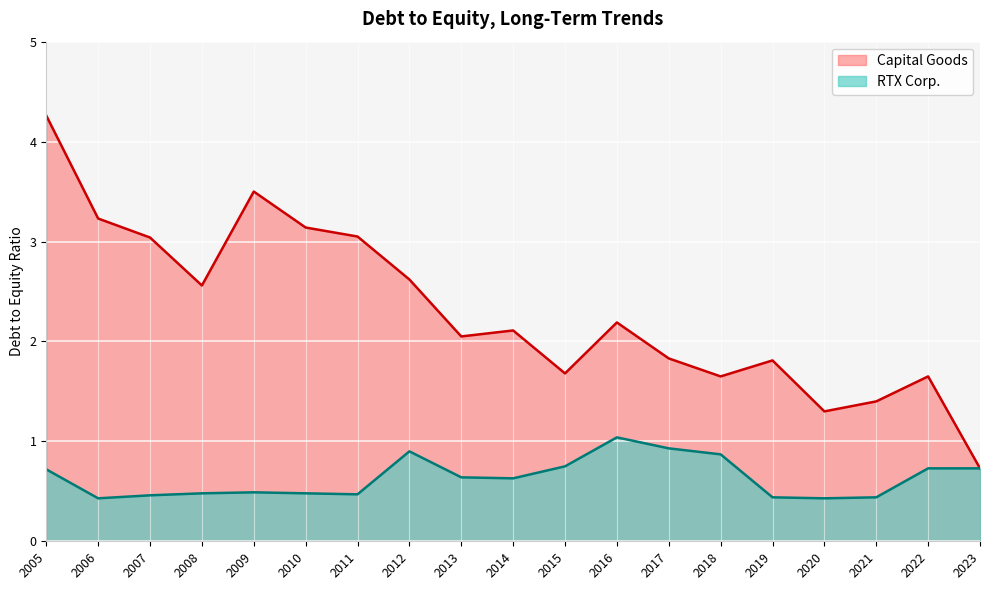

How many interior local peaks does the RTX Corp. series have?

3